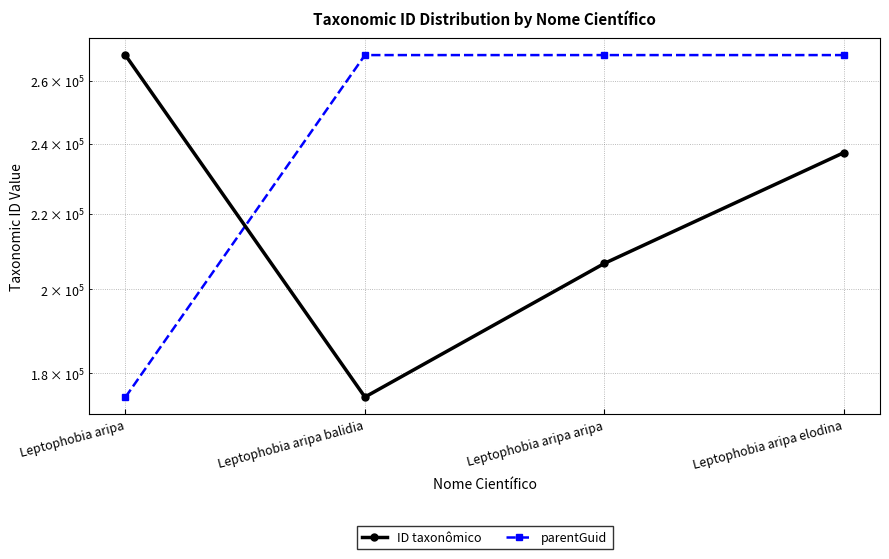

Which series has the largest total across all categories?

parentGuid